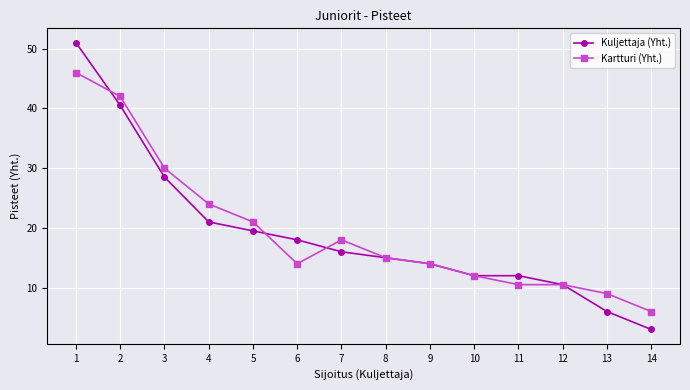

What is the total value across all series at 3?

58.5